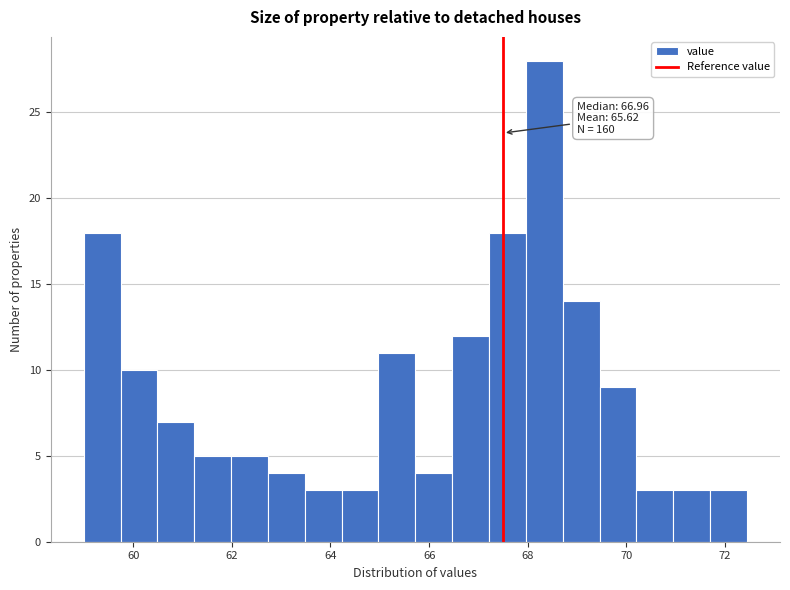

Around what value on the x-axis is the tallest bar? Give the approximate position of its centre, as read against the axis.

68.4